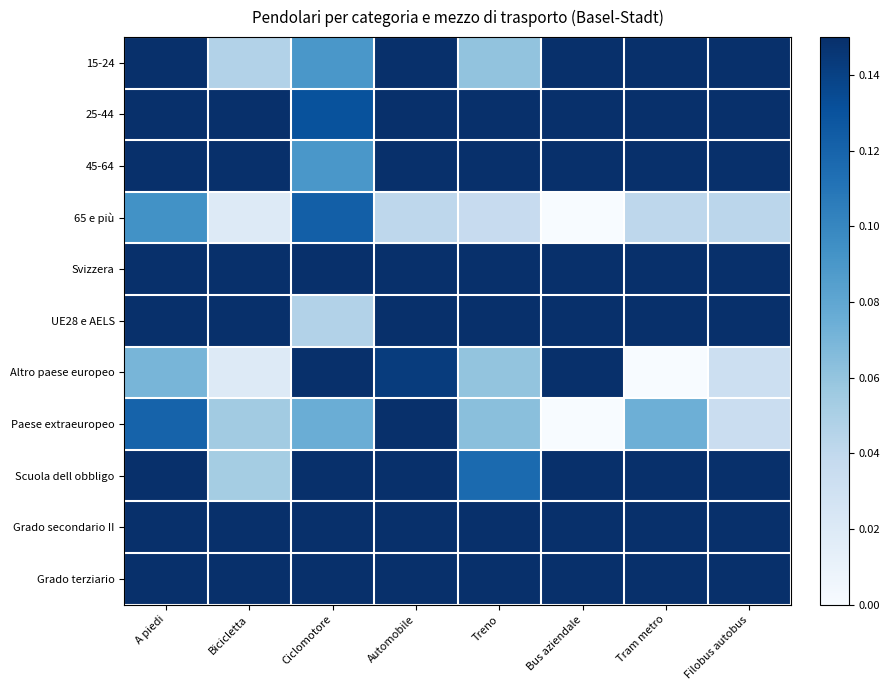

Count the number of categories in the chart.

8